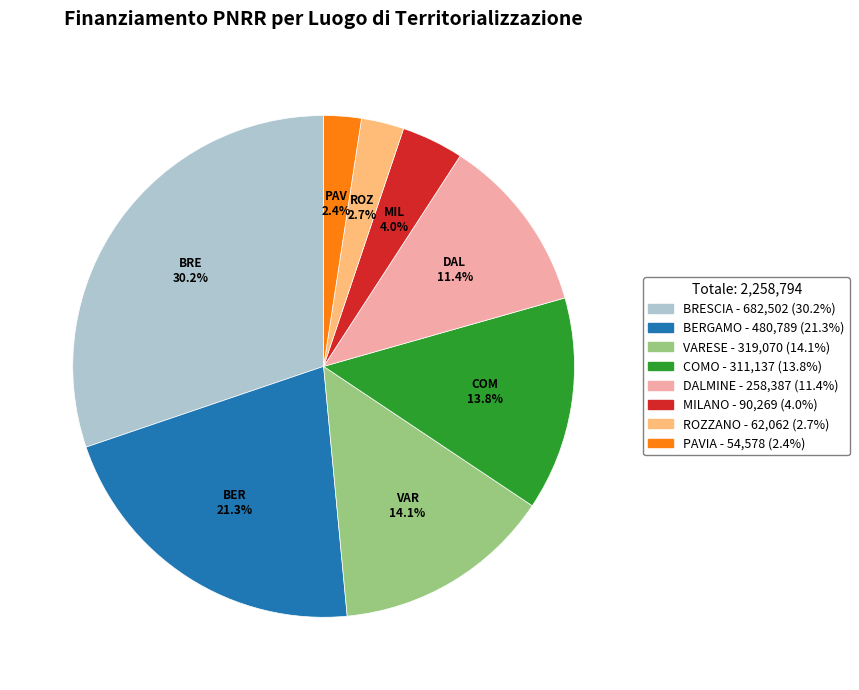

To the nearest percent, what is the average slice percentage?

12%